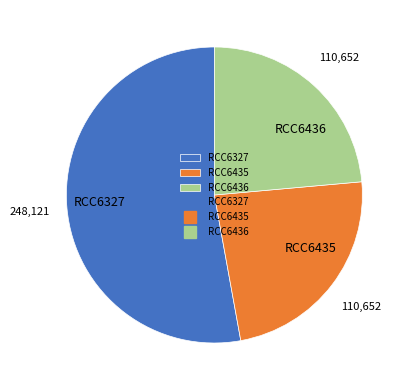

What is the largest slice in the pie chart?

RCC6327